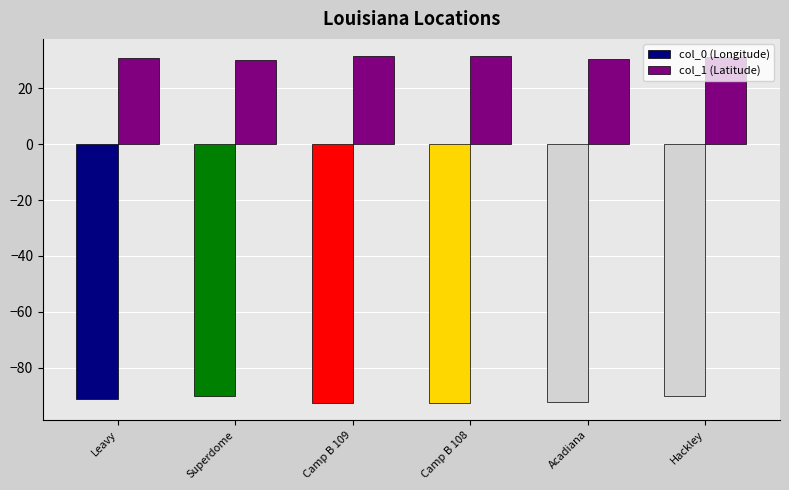

What is the sum of all col_0 (Longitude) values?

-548.2